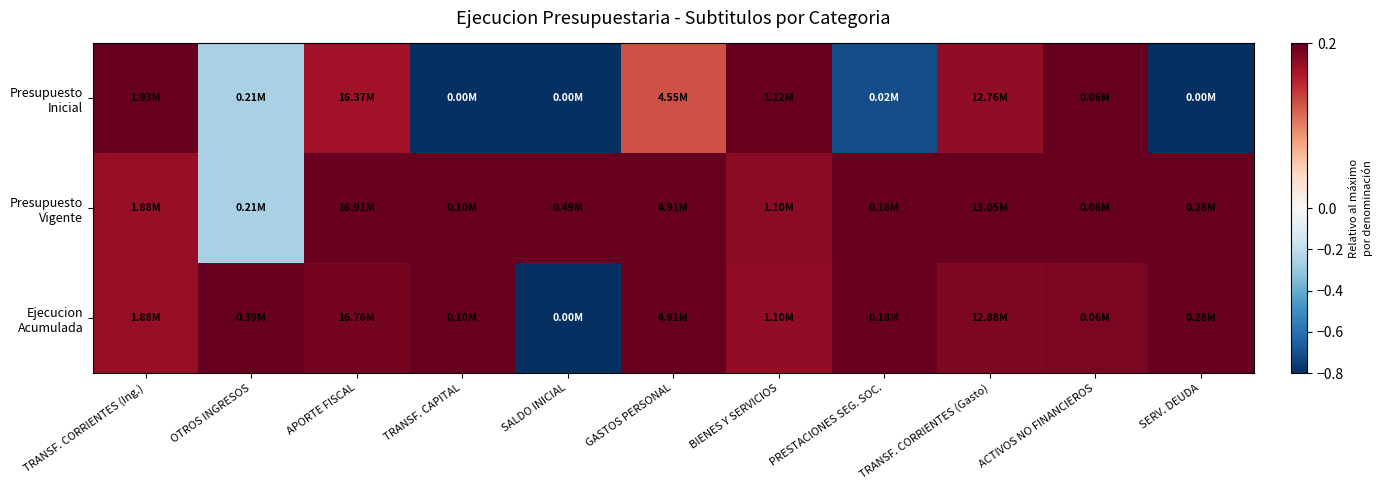

What is the total value across all series at TRANSF. CORRIENTES (Gasto)?

0.6